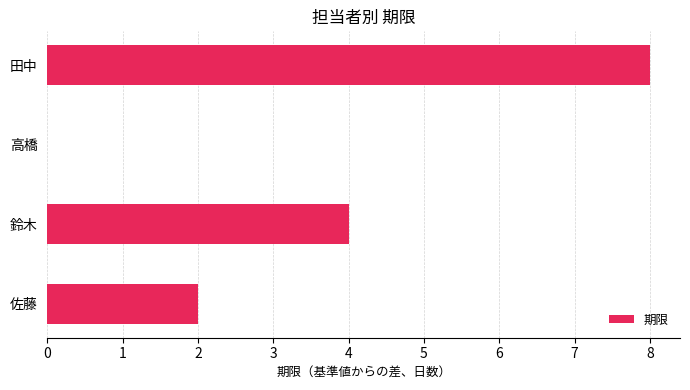

What is the change in value from 高橋 to 田中?

+8